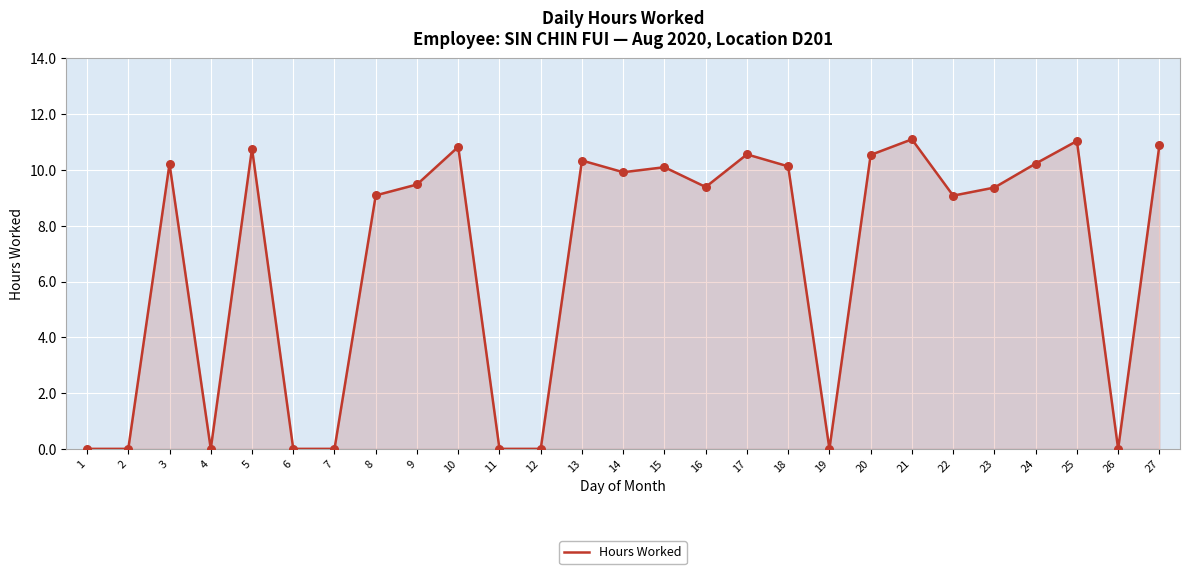

What is the ratio of the value at 24 to the value at 15?

1.0